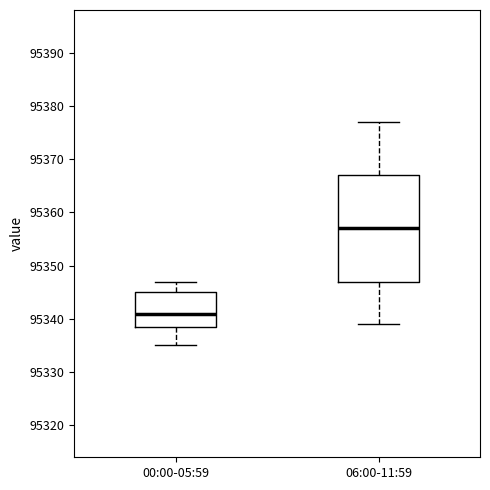

Reading left to right, read every box against the y-axis: the position of its median line, the range the box covers, and the ends of its whiskers. The values are not printed on the chart, so give them approximately, as read against the axis.

00:00-05:59: median 95341, box 95339 to 95345, whiskers 95335 to 95347
06:00-11:59: median 95357, box 95347 to 95367, whiskers 95339 to 95377